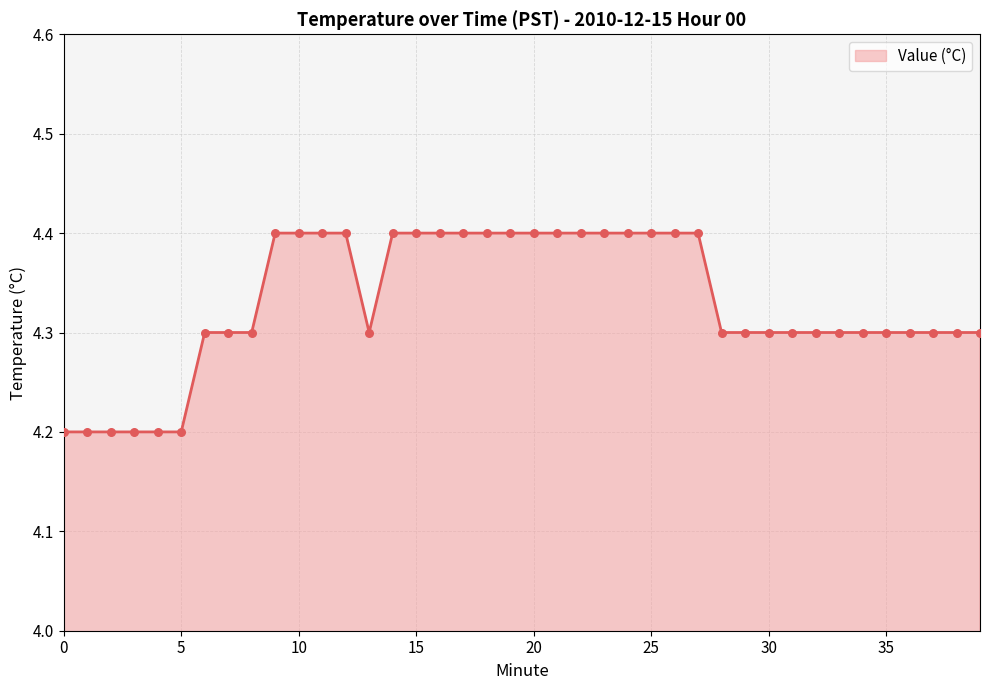

What is the greatest value displayed?

4.4